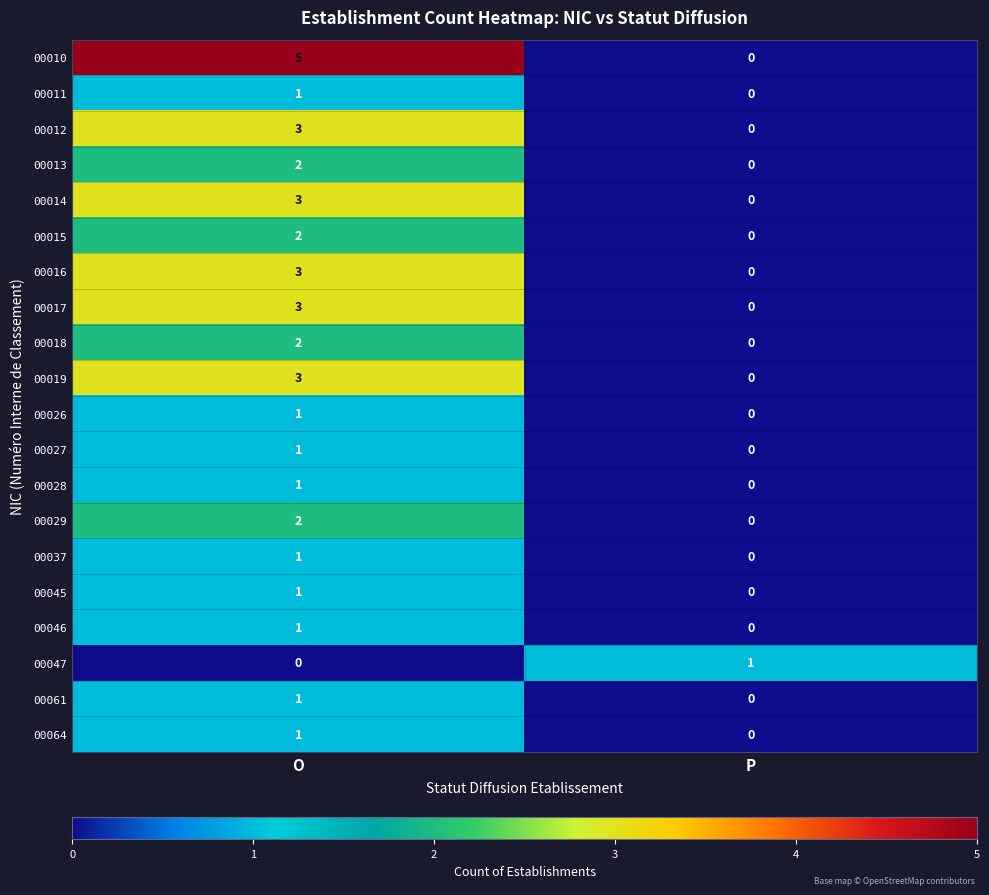

What is the difference between the maximum and minimum values in the 00012 series?

3